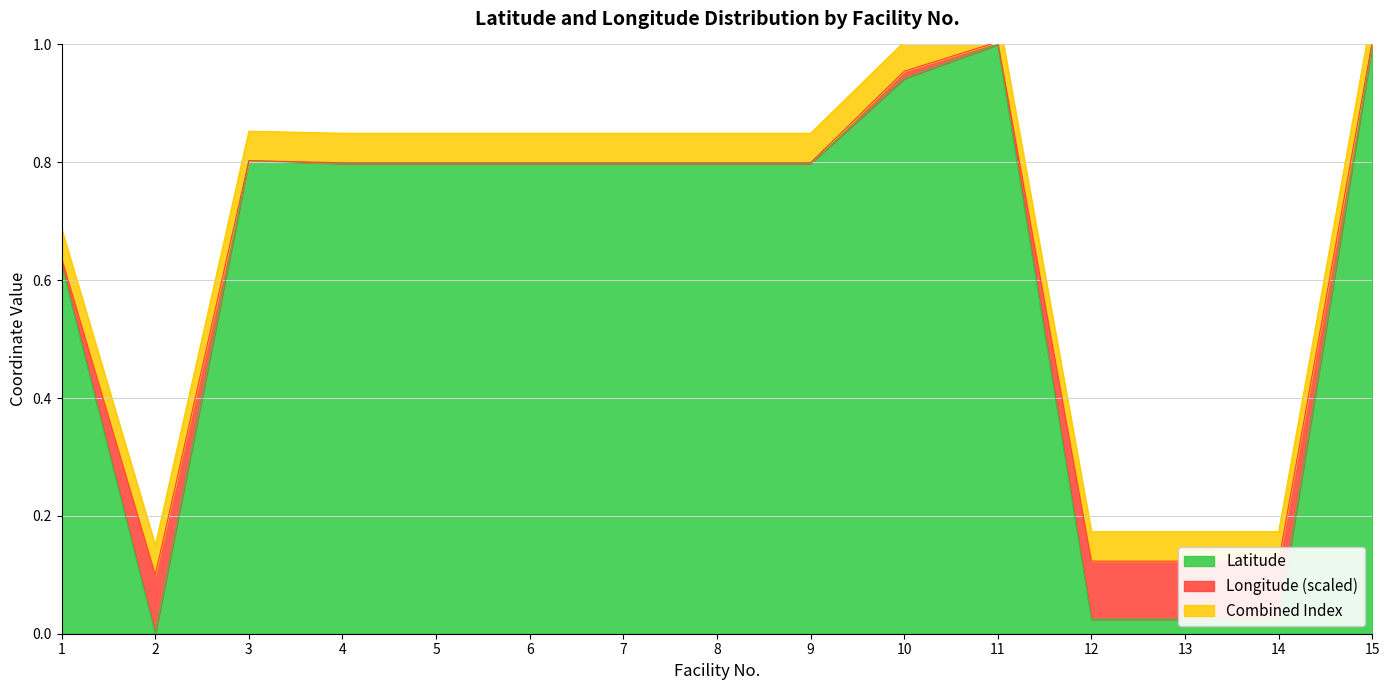

What is the sum of the values at 4 and 1?

1.4